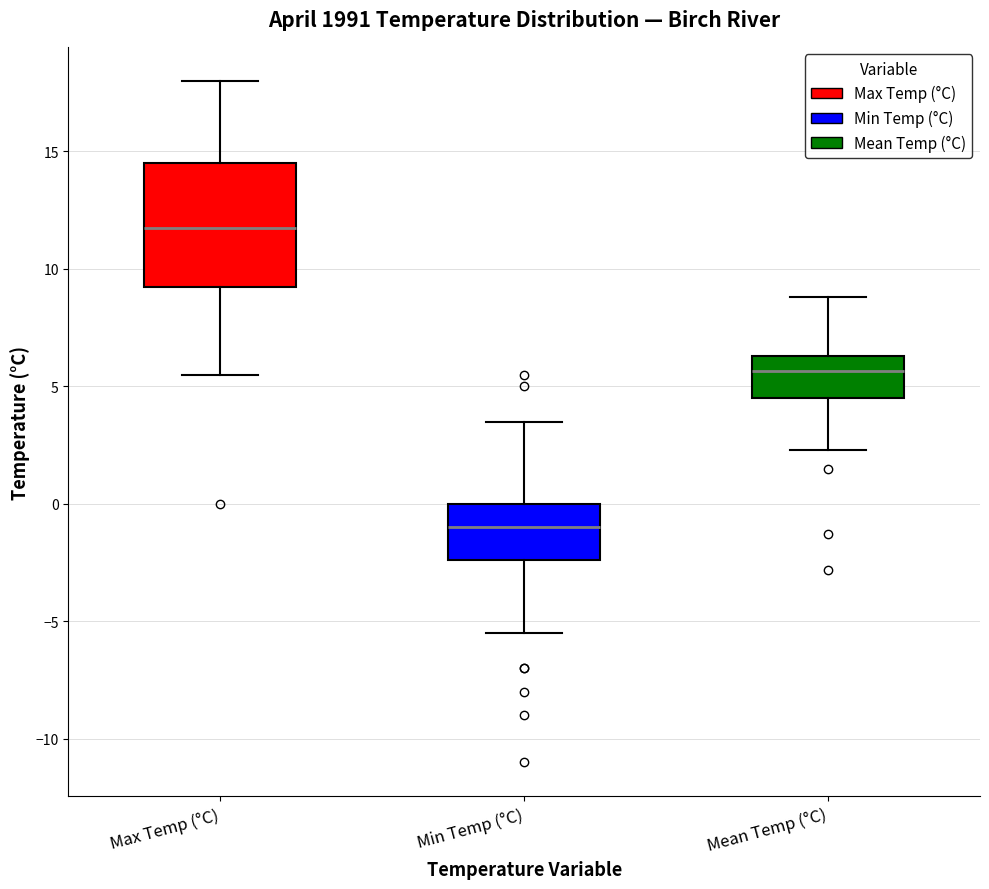

Reading left to right, transcribe this box plot: for each box, give where its median line is, the range the box spans, and where its two whiskers end, as read against the y-axis. The values are not printed on the chart, so give them approximately, as read against the axis.

Max Temp (°C): median 12.0, box 9.5 to 14.5, whiskers 5.5 to 18.0
Min Temp (°C): median -1.0, box -2.5 to 0.0, whiskers -5.5 to 3.5
Mean Temp (°C): median 5.5, box 4.5 to 6.5, whiskers 2.5 to 9.0